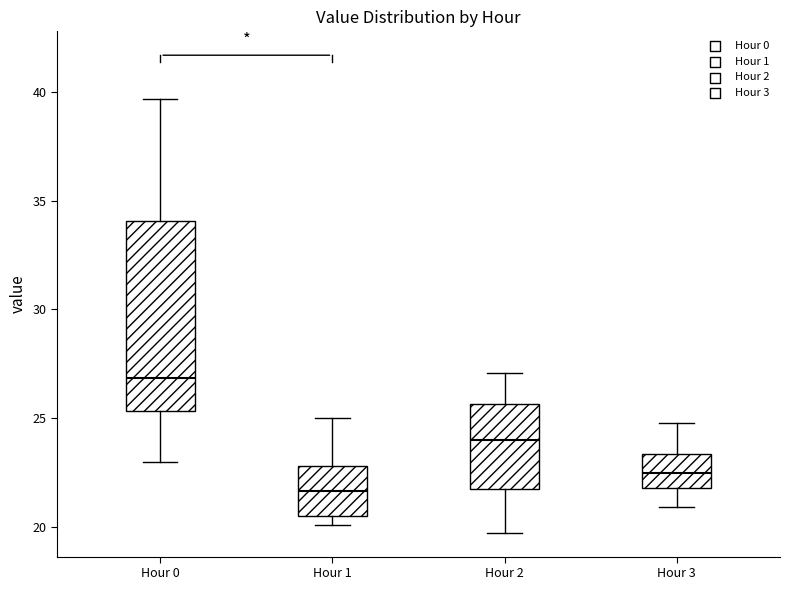

Reading left to right, transcribe this box plot: for each box, give where its median line is, the range the box spans, and where its two whiskers end, as read against the y-axis. The values are not printed on the chart, so give them approximately, as read against the axis.

Hour 0: median 27.0, box 25.5 to 34.0, whiskers 23.0 to 39.5
Hour 1: median 21.5, box 20.5 to 23.0, whiskers 20.0 to 25.0
Hour 2: median 24.0, box 21.5 to 25.5, whiskers 19.5 to 27.0
Hour 3: median 22.5, box 22.0 to 23.5, whiskers 21.0 to 25.0